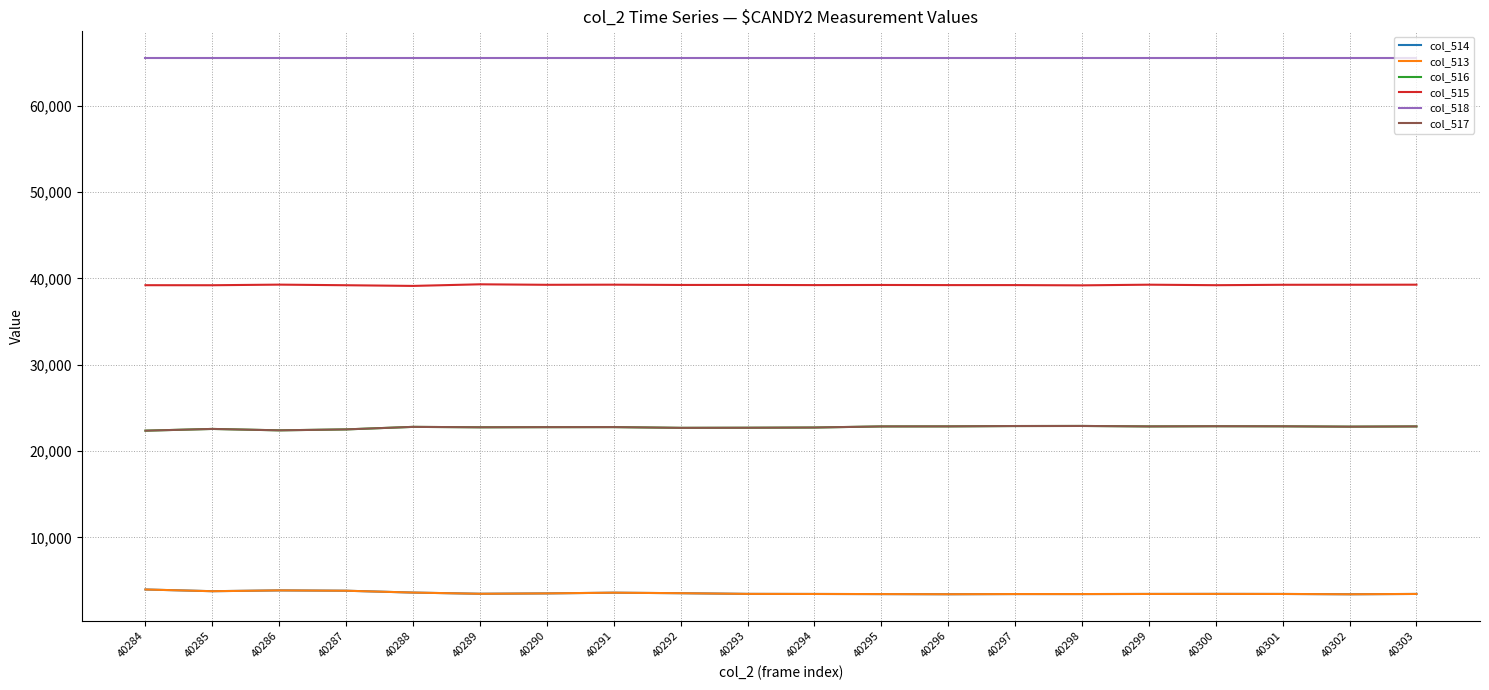

Does the chart display data point markers on the line(s)?

No